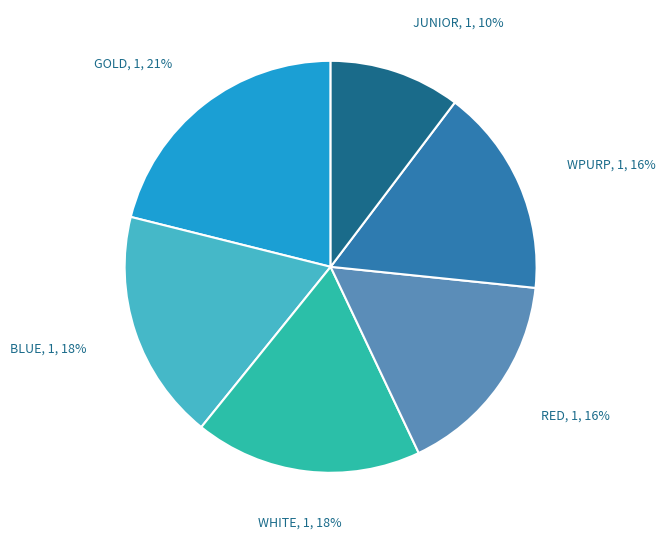

To the nearest percent, what is the average slice percentage?

17%